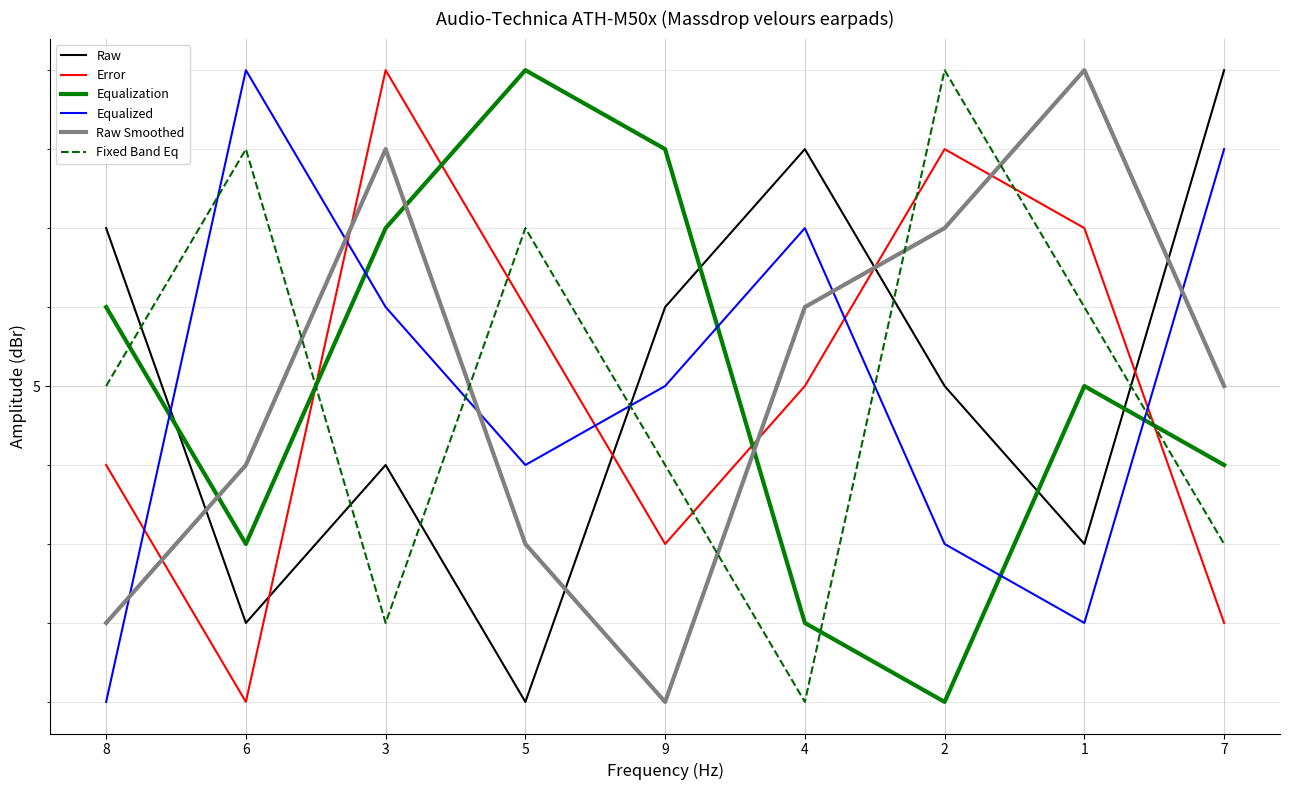

What is the sum of all Equalized values?

45